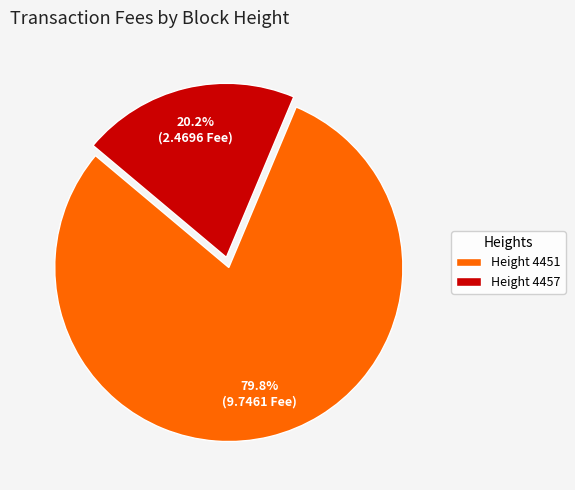

Approximately how many times larger is the value at Height 4457 compared to Height 4451?

0.3